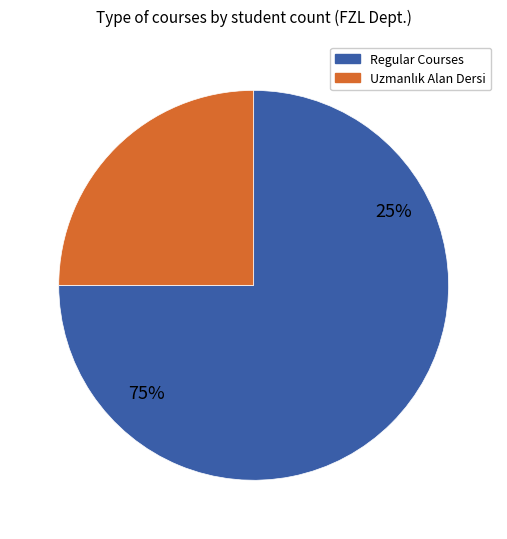

Does FZL 802 account for over 50% of the chart?

No